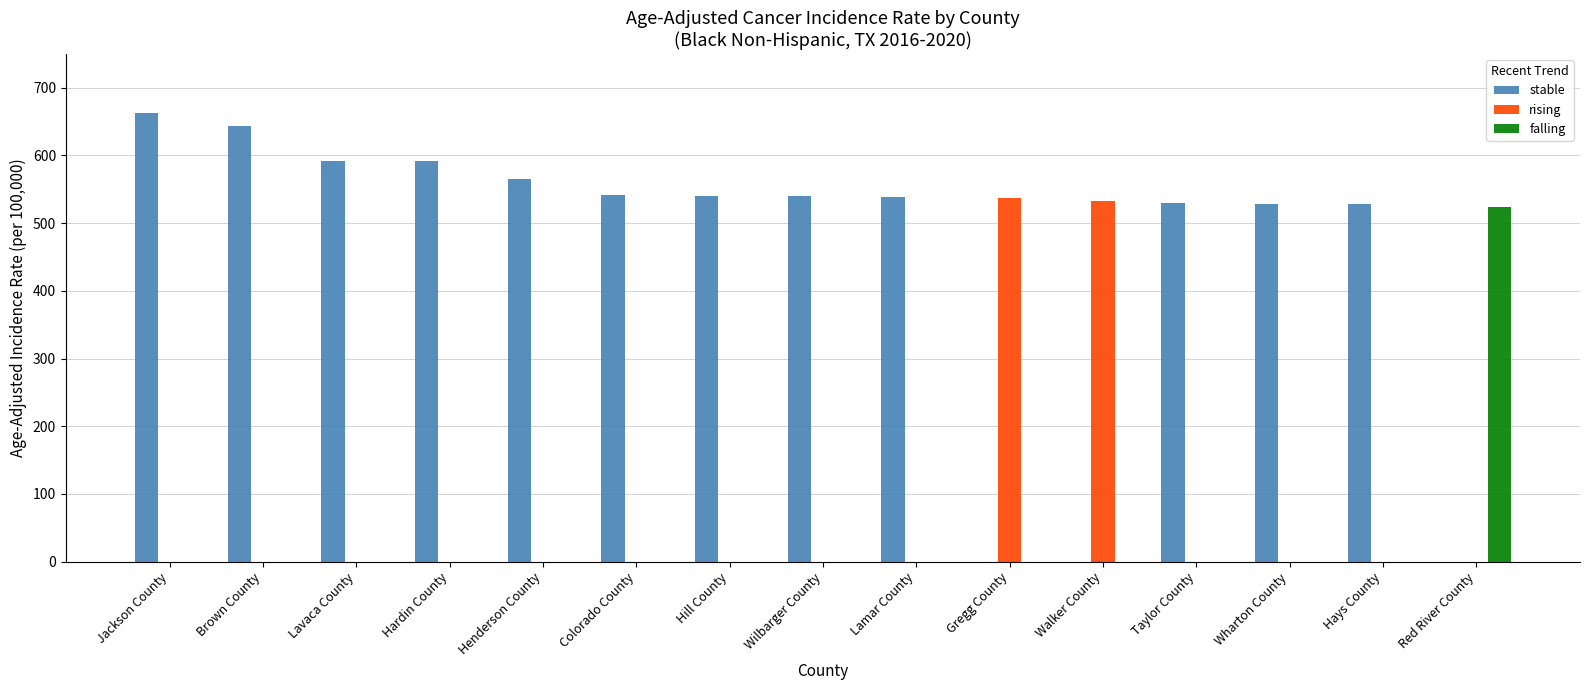

Between Lavaca County and Hays County, which series saw the biggest shift?

stable